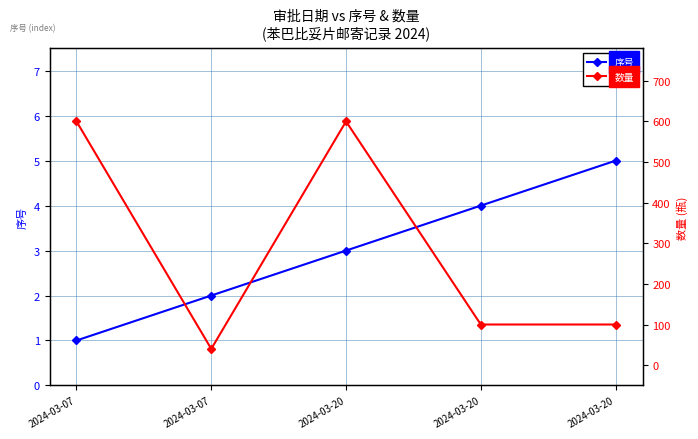

Reading left to right, what are all the values shown in this chart?

序号: 1	2	3	4	5
数量: 600	40	600	100	100